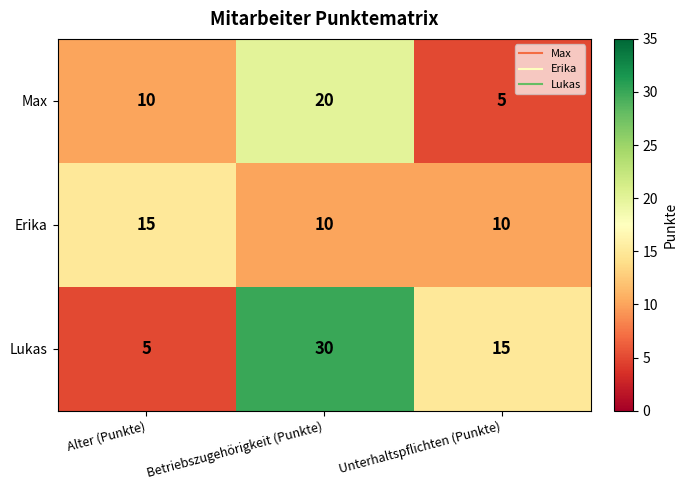

At how many categories does at least one series exceed 20?

1